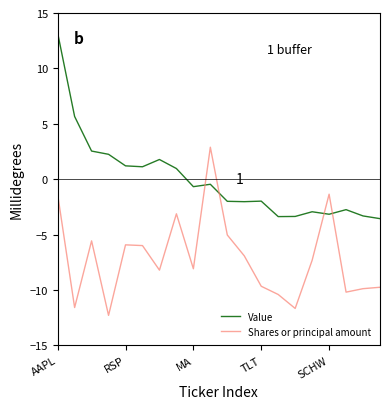

What is the highest value of the Value series?

13.2